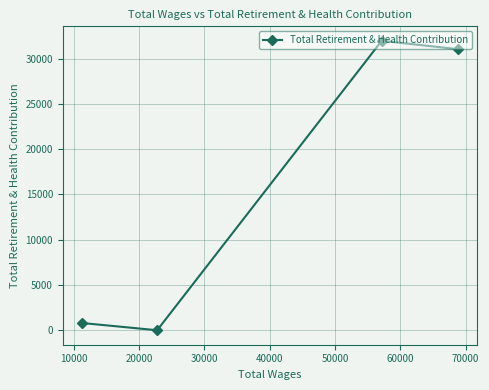

What is the maximum value shown in the chart?

31954